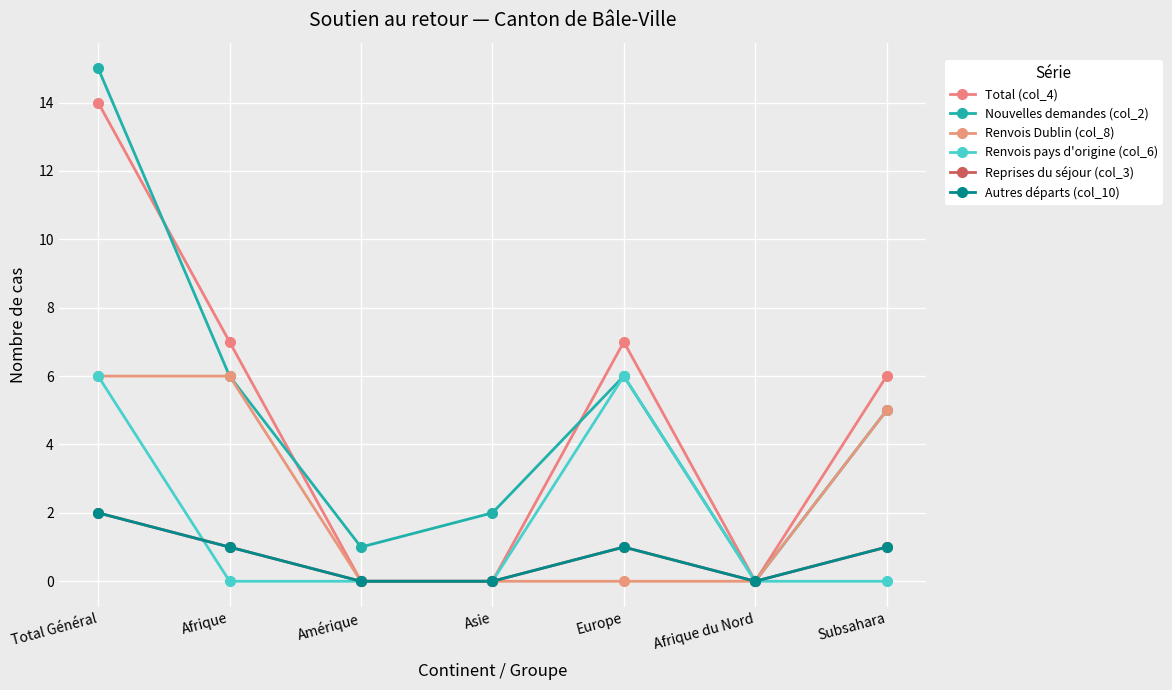

How many lines are shown in the chart?

6